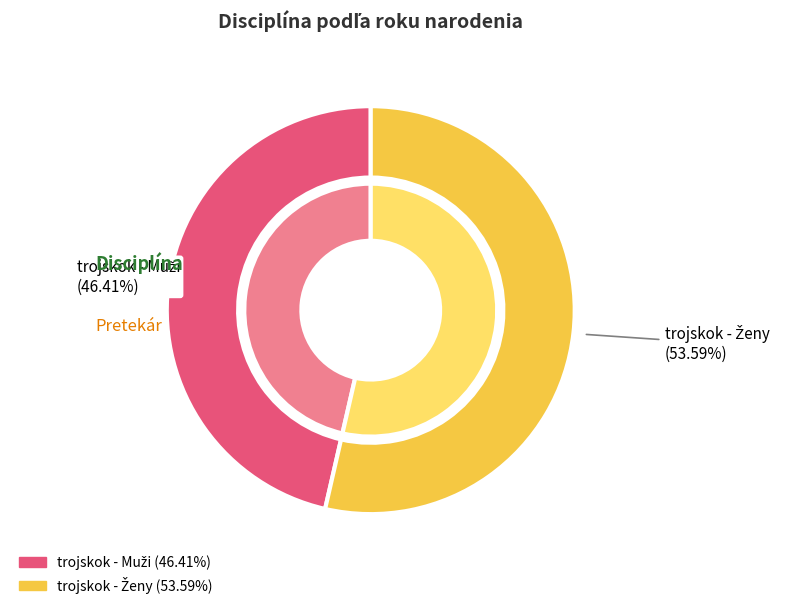

To the nearest percent, what is the average slice percentage?

50%